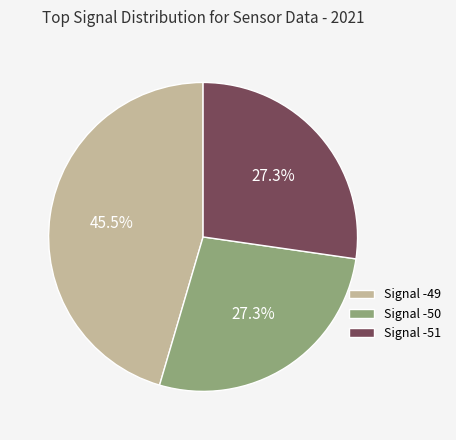

Approximately how many times larger is the value at Signal -49 compared to Signal -51?

1.7